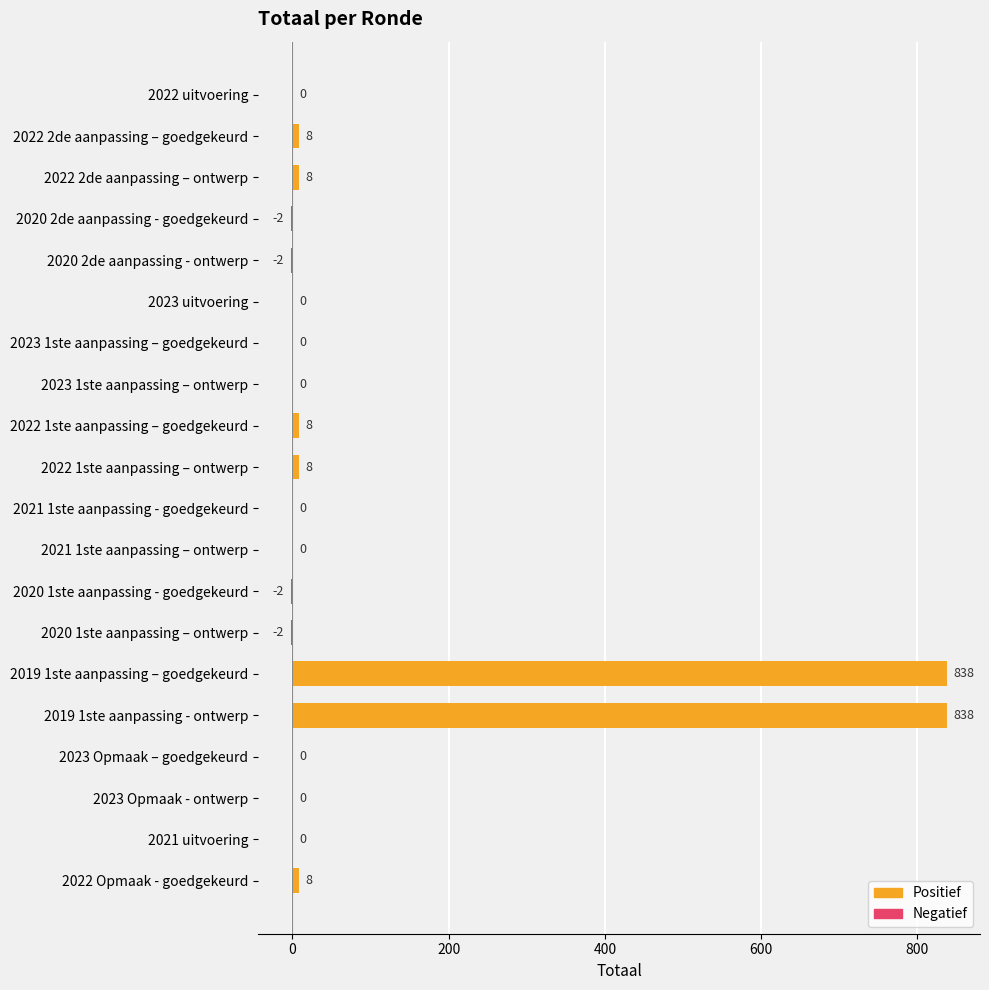

Is it true that the value at 2023 uitvoering is -576?

False